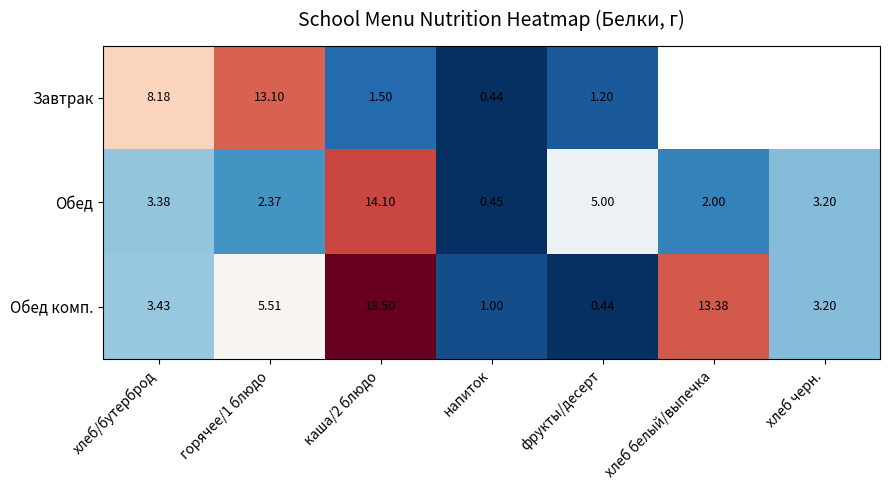

True or false: Обед has a value of 2.0 at хлеб белый/выпечка.

True